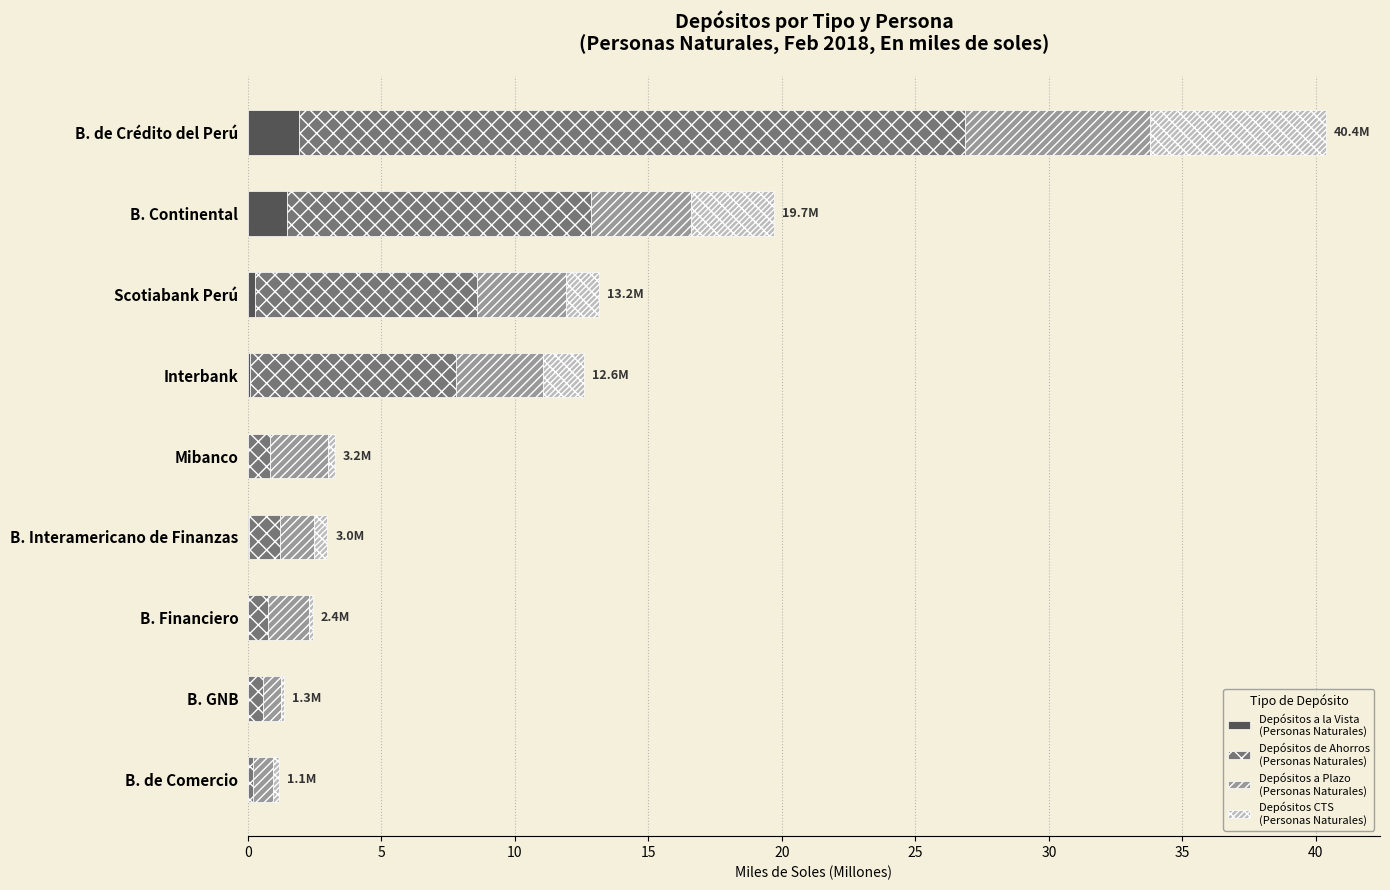

What is the total value across all series at B. de Crédito del Perú?

40.4